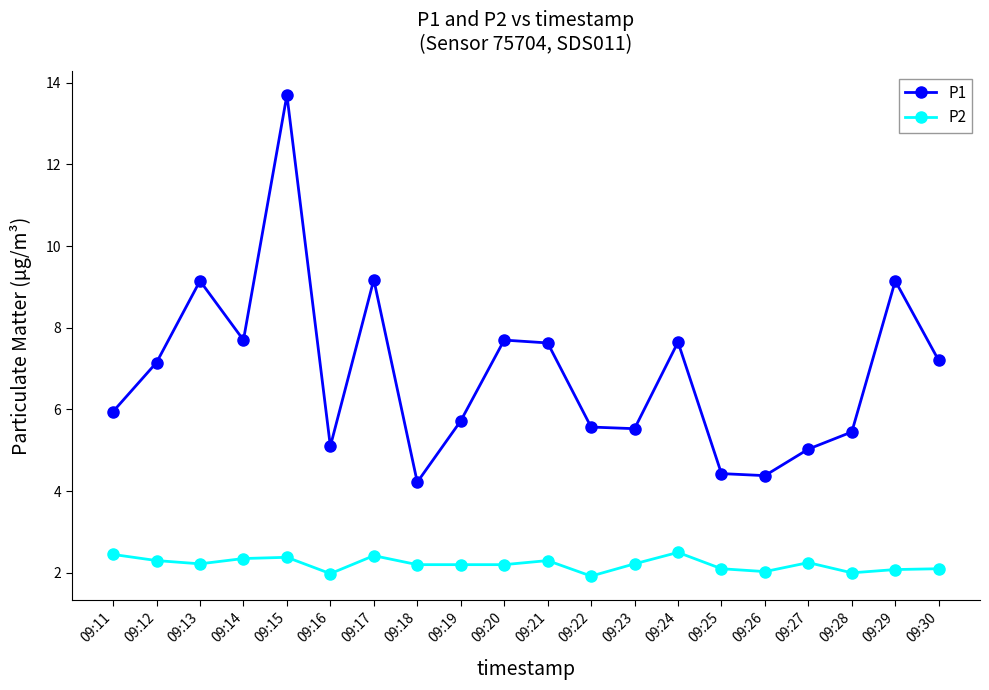

The P2 series shows 2.1 at 09:25. True or false?

True